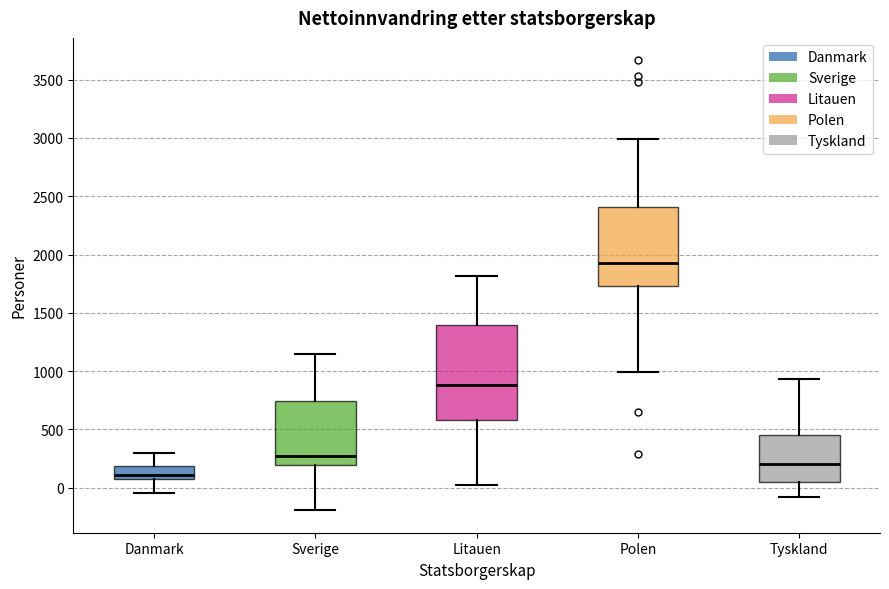

Comparing the boxes themselves (not the whiskers), which one is the tallest?

Litauen